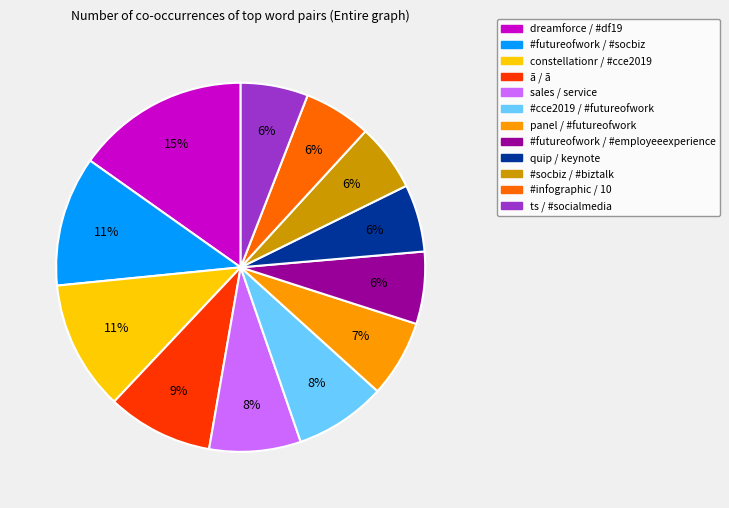

To the nearest percent, what is the difference between the largest and smallest slice percentages?

9%